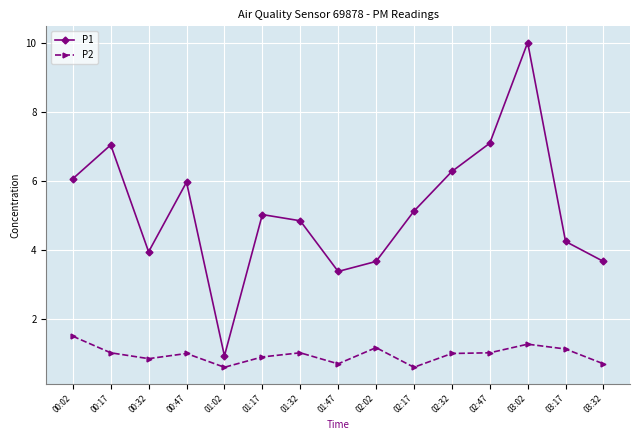

How many interior local valleys does the P1 series have?

3